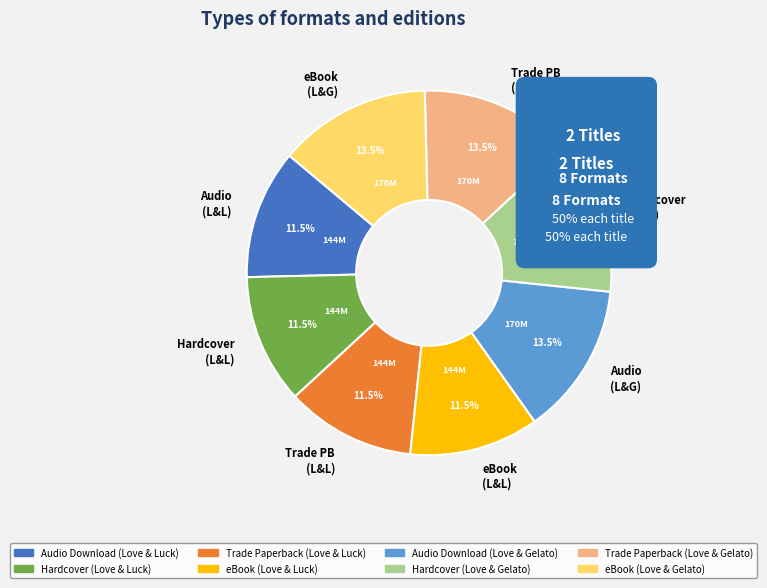

To the nearest percent, what is the combined percentage of Trade Paperback (Love & Gelato) and eBook (Love & Luck)?

25%